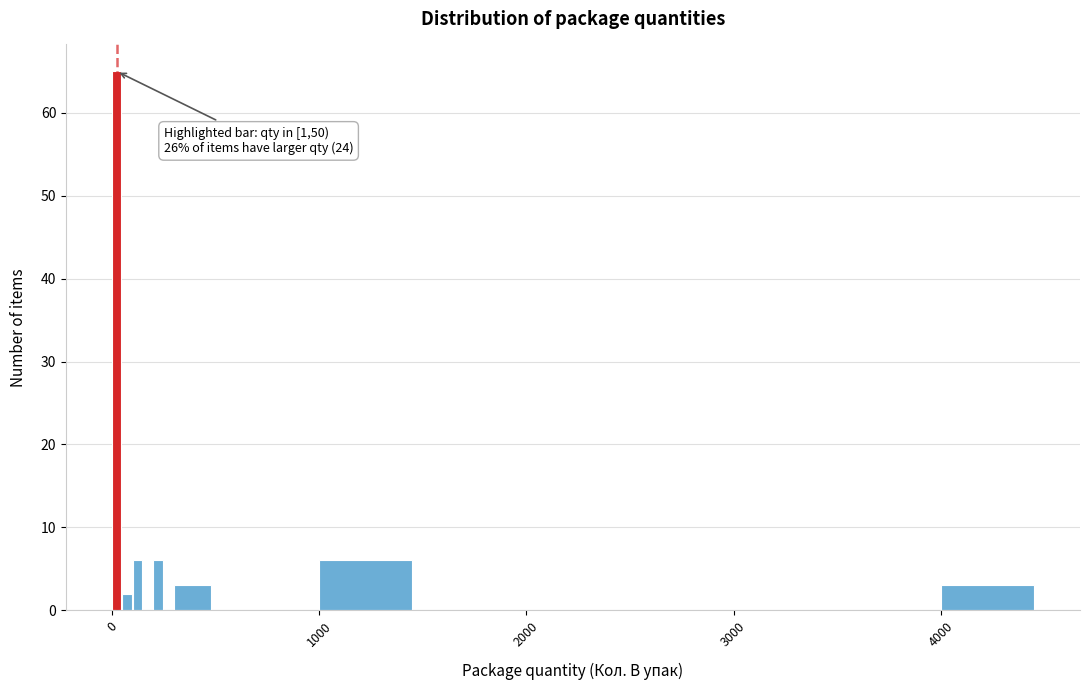

Read against the x-axis, roughly where is the centre of the tallest bar?

0